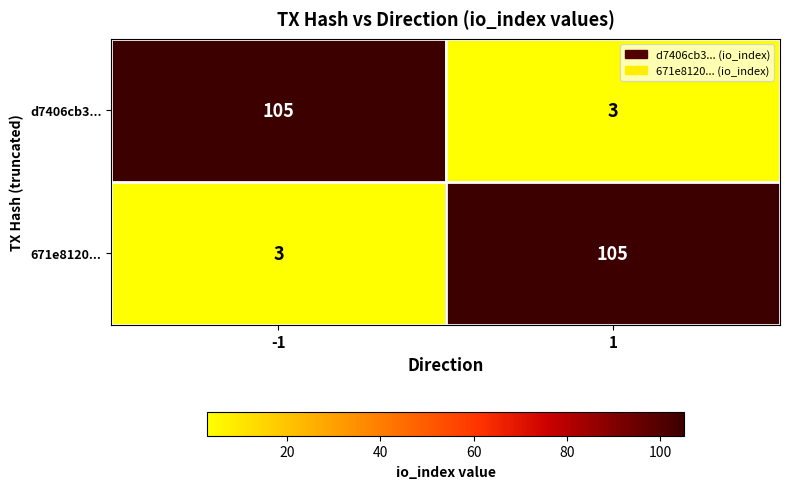

What is the maximum value for 671e8120...?

105